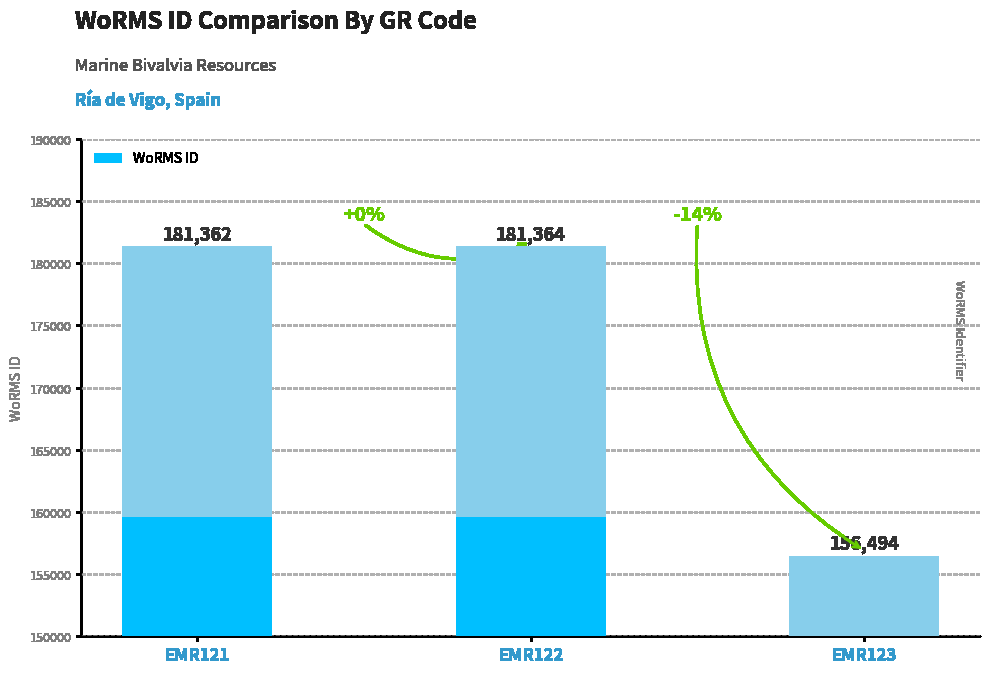

What is the difference between the maximum and minimum values?

24870